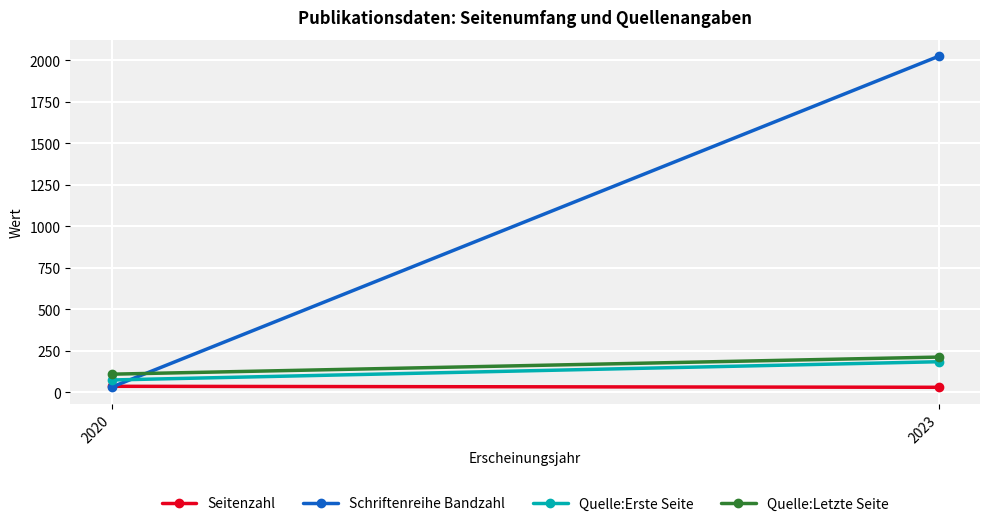

List the labels in order of Quelle:Letzte Seite value, largest first.

2023, 2020